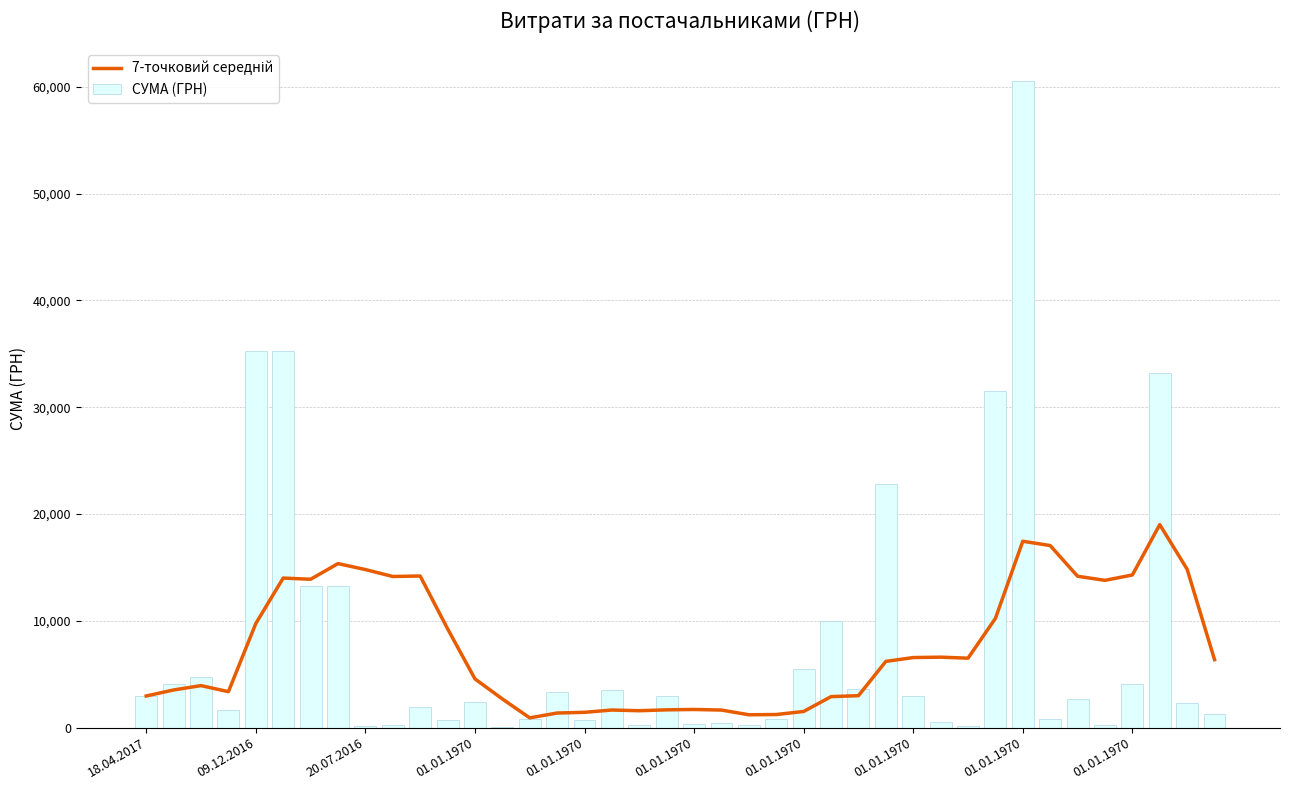

True or false: 7-точковий середній has a value of 19013.8 at 37.

True